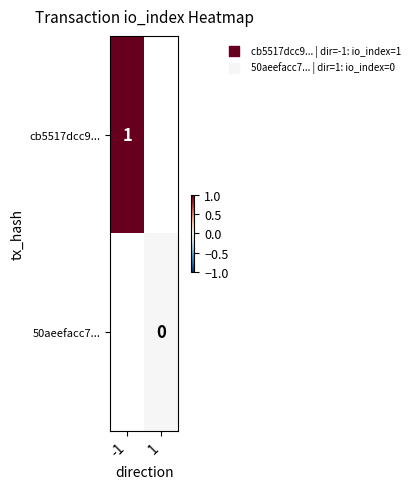

The cb5517dcc9... series shows 1.7 at -1. True or false?

False